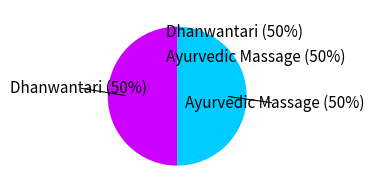

To the nearest percent, what is the combined percentage of Dhanwantari and Ayurvedic Massage?

100%